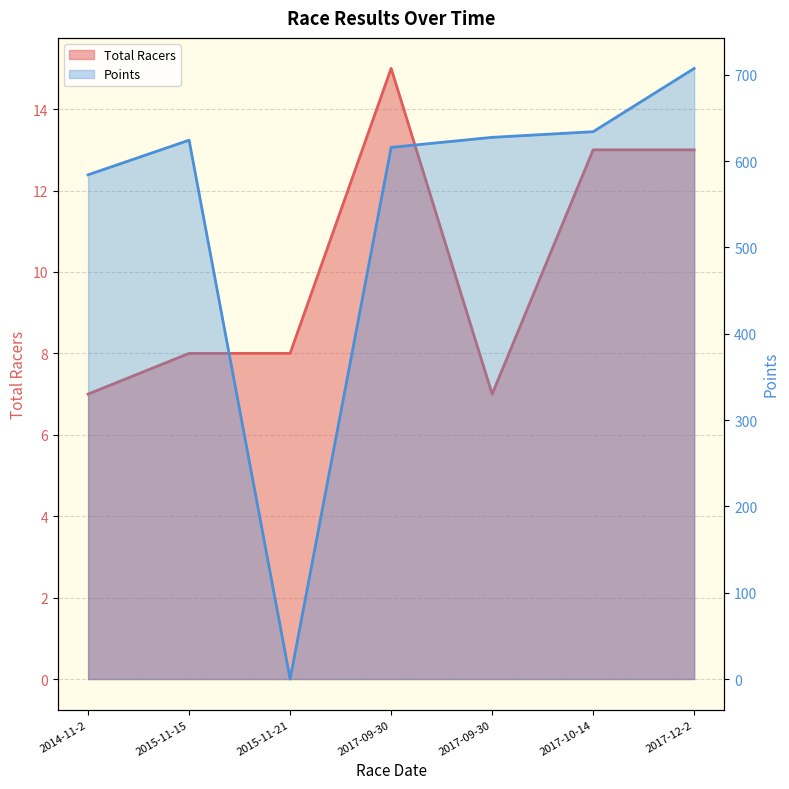

At 2015-11-15, list the series in order from smallest to largest.

Total Racers, Points